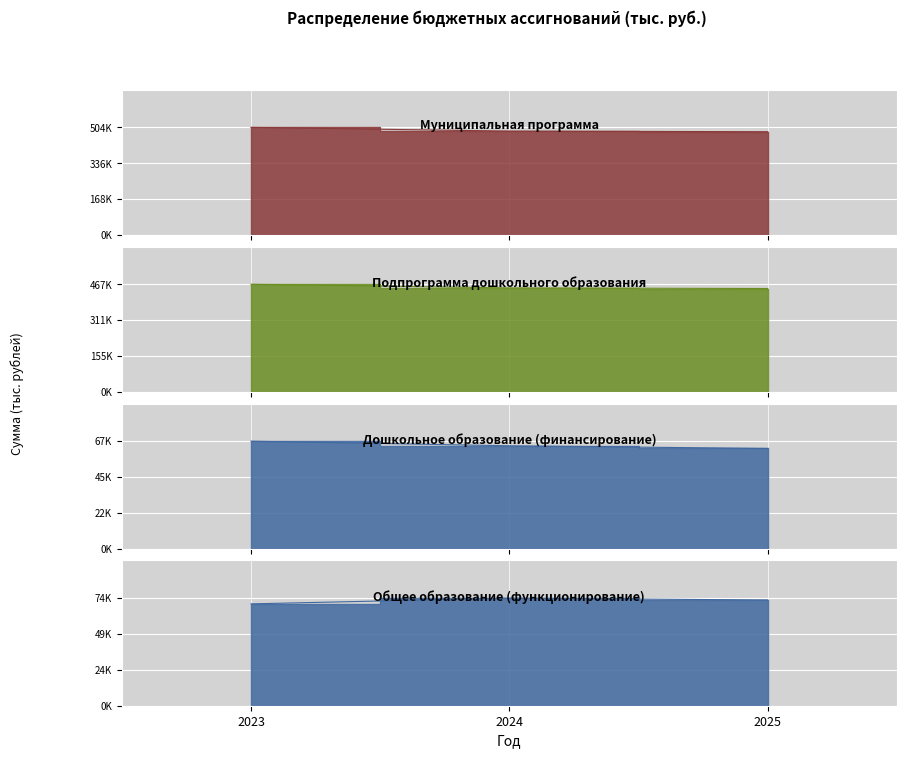

The value of Дошкольное образование (финансирование) at 2024 is 64729.1. True or false?

True